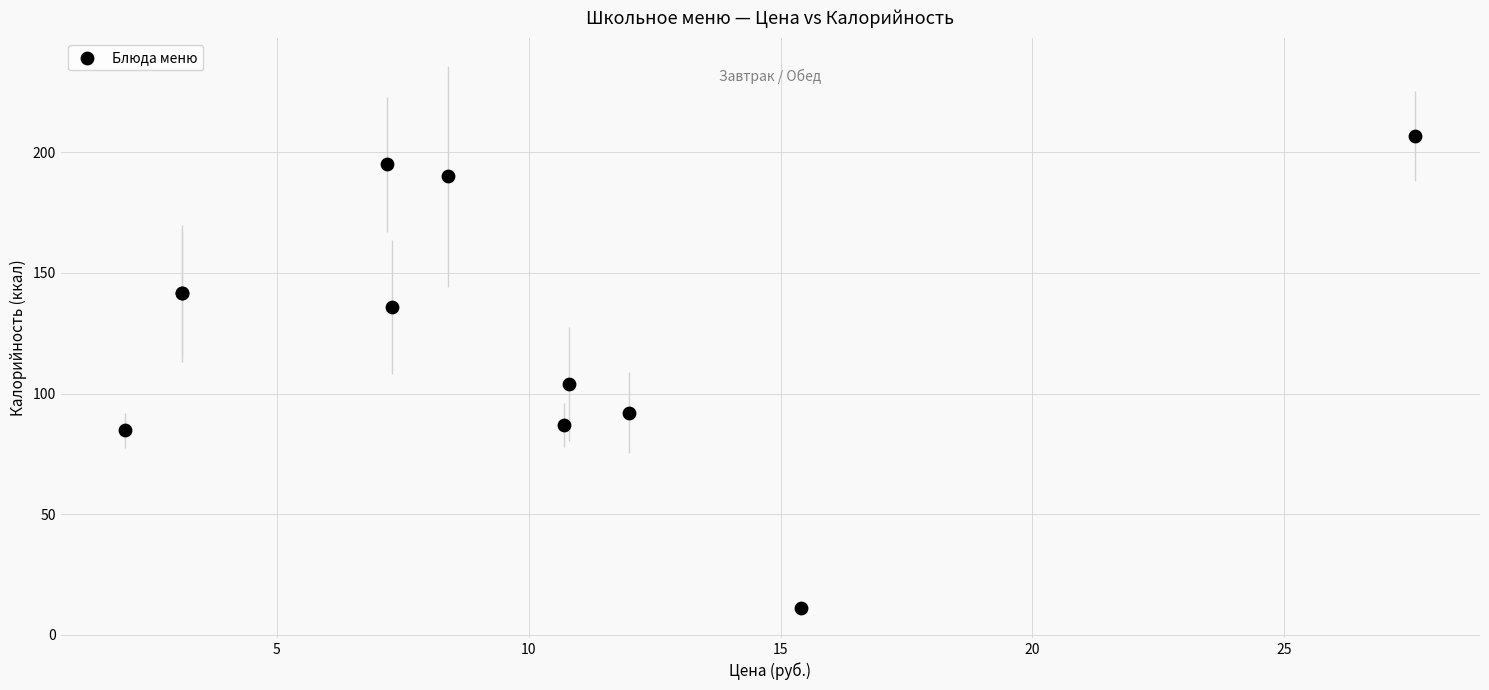

What Y value in the scatter plot is closest to 109?

104.0